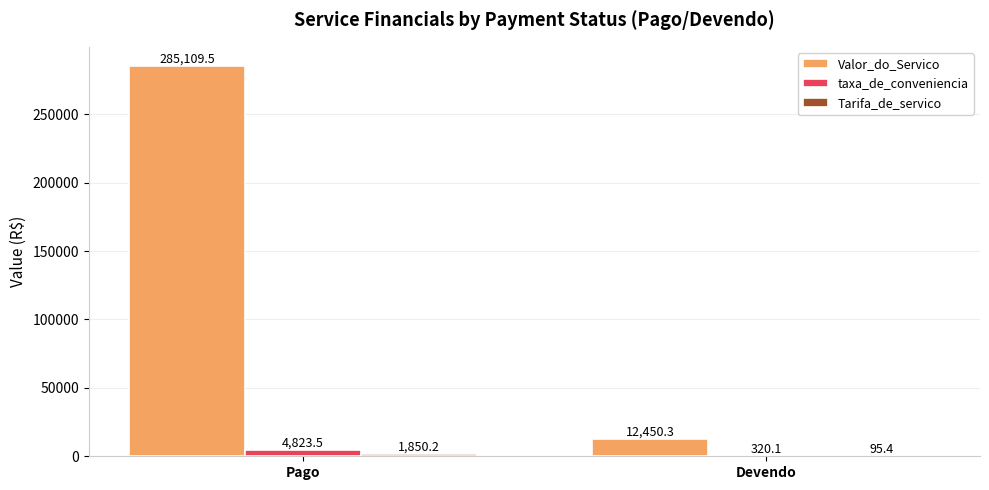

How many groups of bars are there?

2